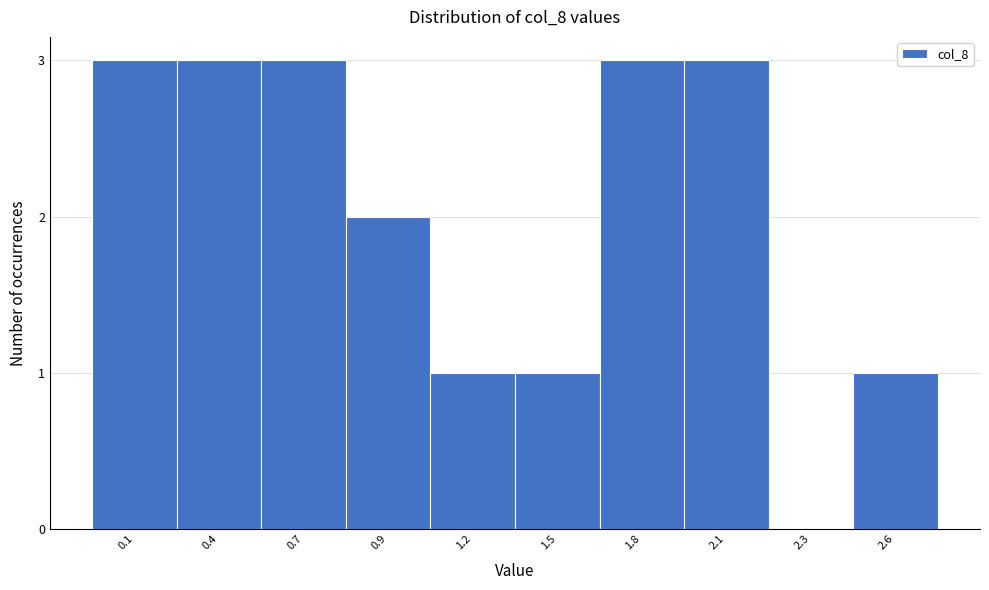

Reading left to right, transcribe all the data shown in this chart.

0.1=3	0.4=3	0.7=3	0.9=2	1.2=1	1.5=1	1.8=3	2.1=3	2.3=0	2.6=1